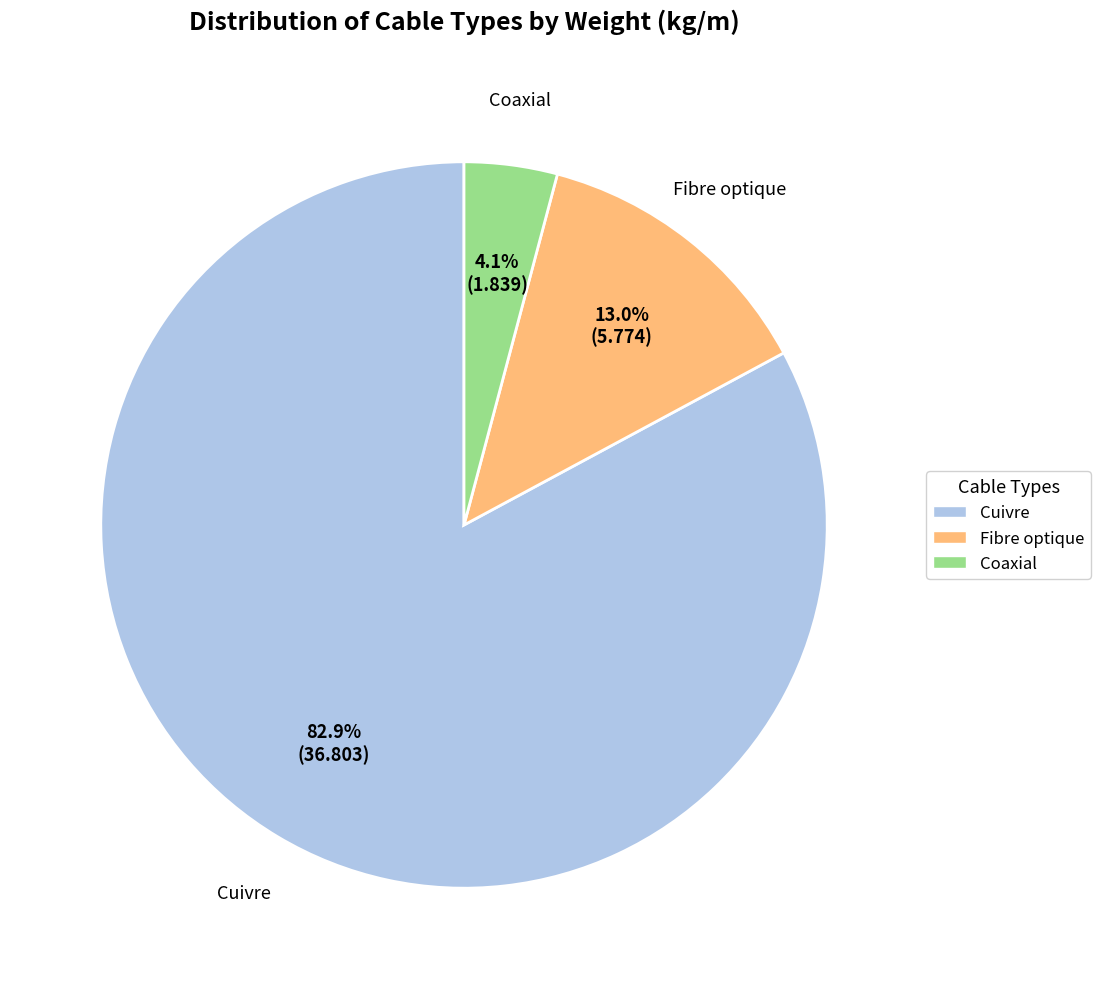

Which category has the biggest portion of the pie?

Cuivre